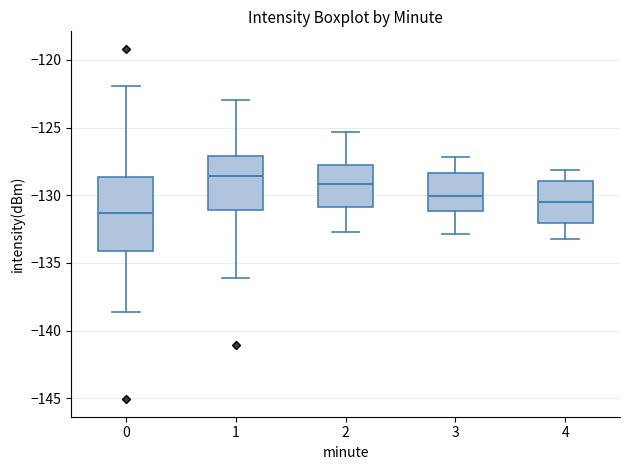

Reading left to right, read every box against the y-axis: the position of its median line, the range the box covers, and the ends of its whiskers. The values are not printed on the chart, so give them approximately, as read against the axis.

0: median -131.5, box -134.0 to -128.5, whiskers -138.5 to -122.0
1: median -128.5, box -131.0 to -127.0, whiskers -136.0 to -123.0
2: median -129.0, box -131.0 to -127.5, whiskers -132.5 to -125.5
3: median -130.0, box -131.0 to -128.5, whiskers -133.0 to -127.0
4: median -130.5, box -132.0 to -129.0, whiskers -133.0 to -128.0